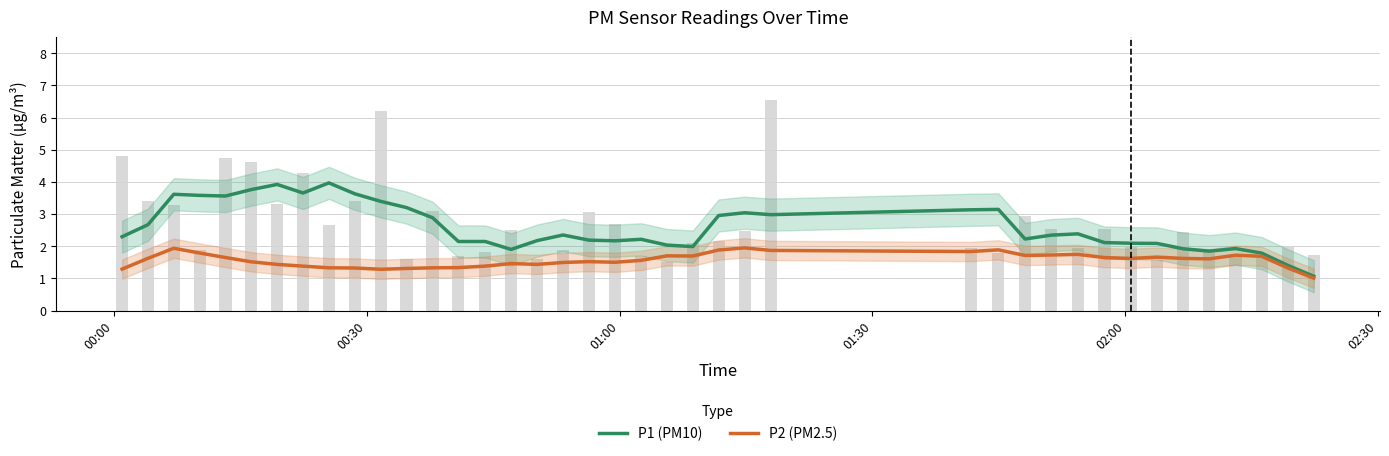

Which series has the largest total across all categories?

P1 (PM10)